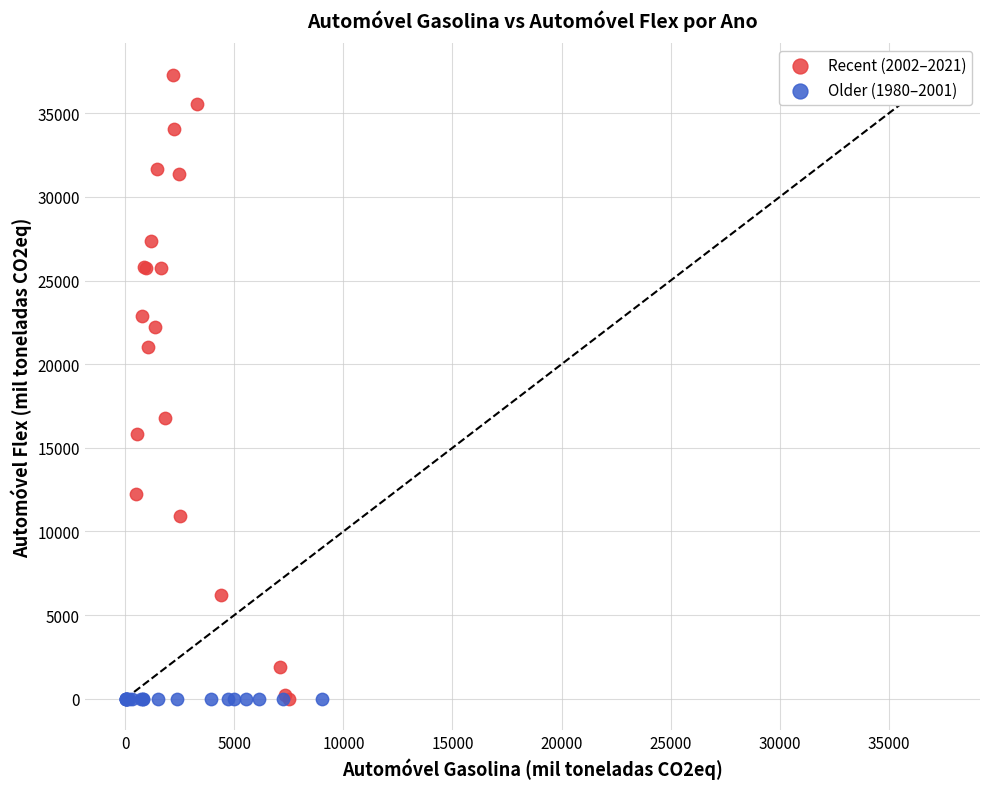

Which series reaches the maximum Y coordinate?

Recent (2002–2021)